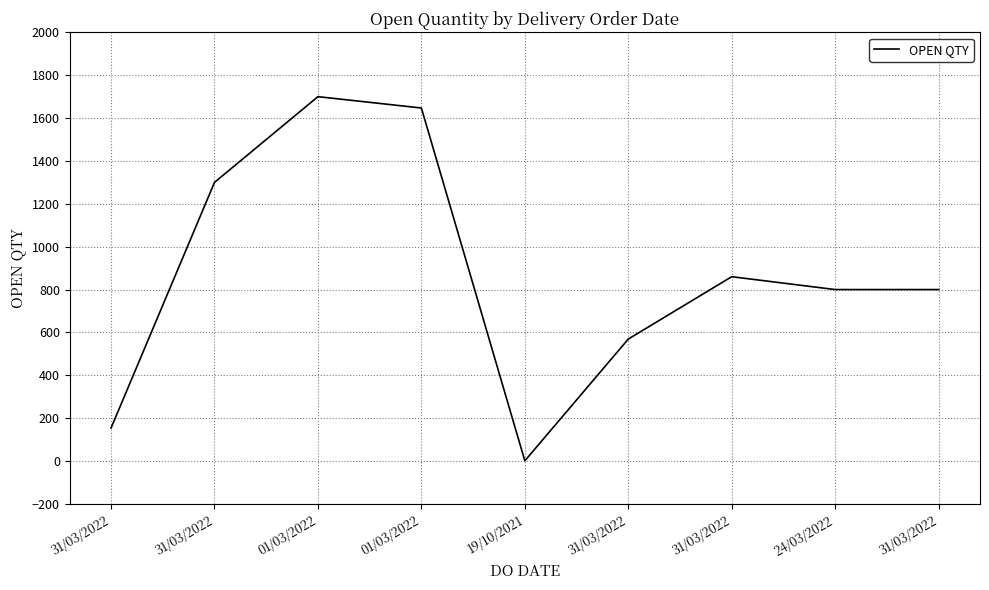

Rank the categories by value from highest to lowest.

01/03/2022, 01/03/2022, 31/03/2022, 31/03/2022, 24/03/2022, 31/03/2022, 31/03/2022, 31/03/2022, 19/10/2021